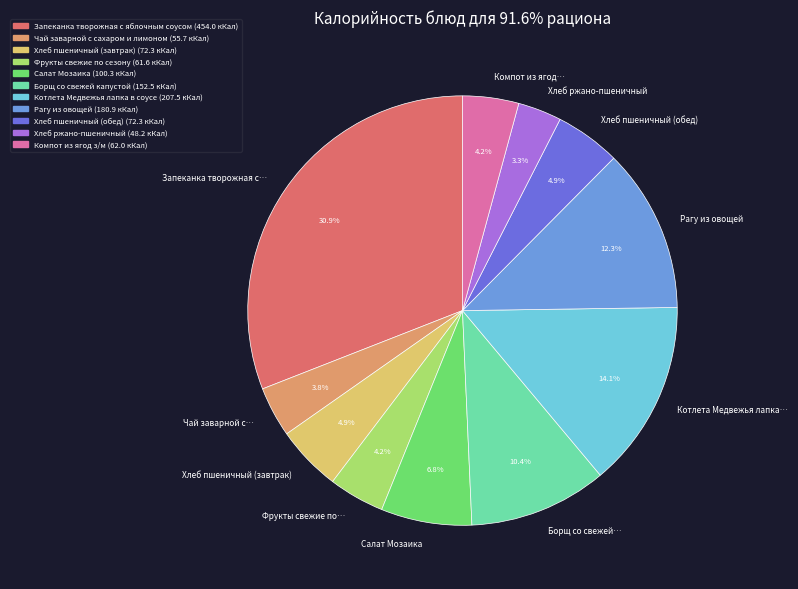

How many slices are in this pie chart?

11